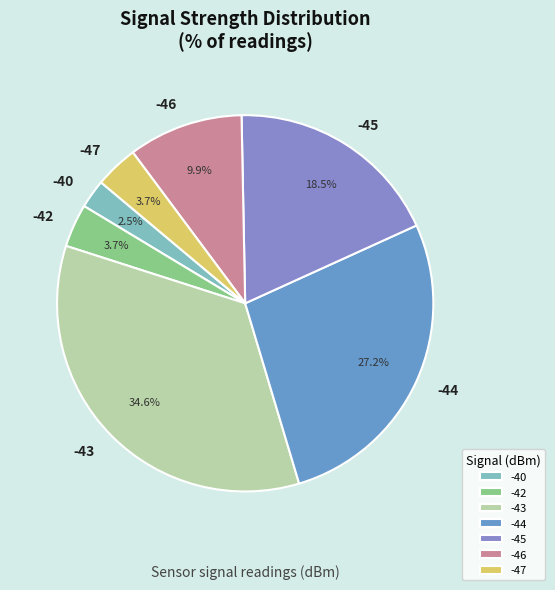

What percentage is NOT represented by -42?

96.3%